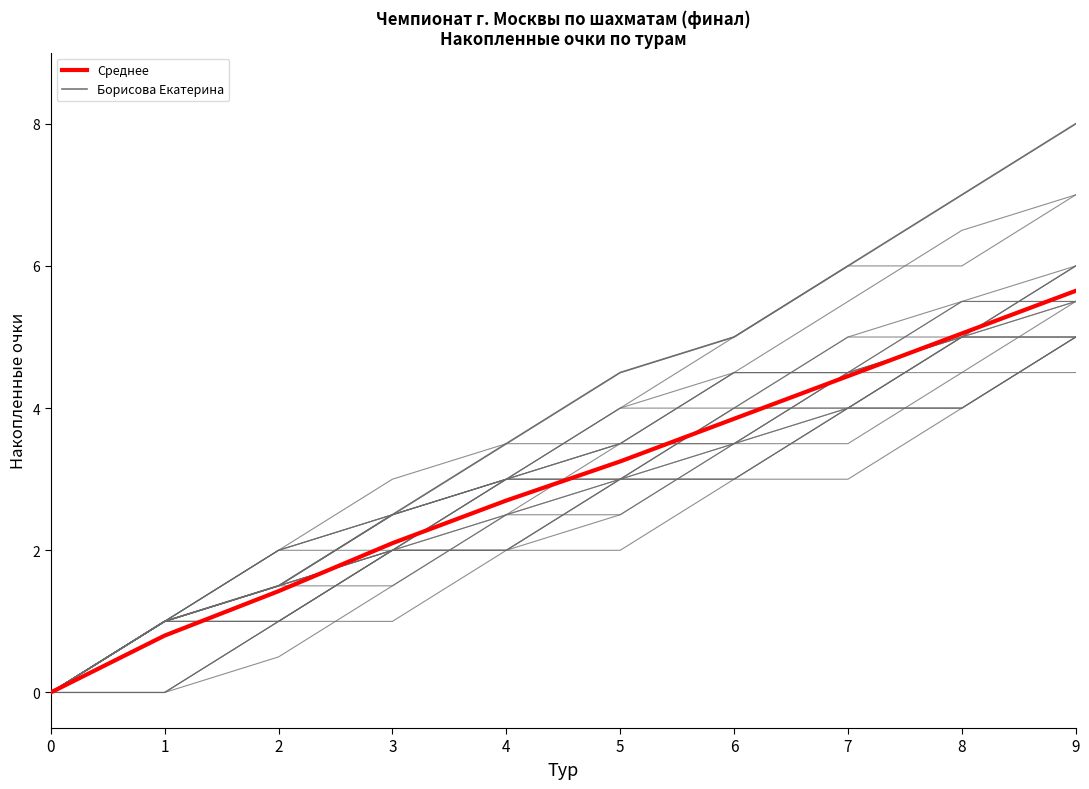

Reading left to right, list all the values displayed in this chart.

Среднее: 0.0	0.8	1.4	2.1	2.7	3.2	3.9	4.5	5.0	5.7
Борисова Екатерина: 0.0	1.0	1.5	2.5	3.5	4.5	5.0	6.0	7.0	8.0